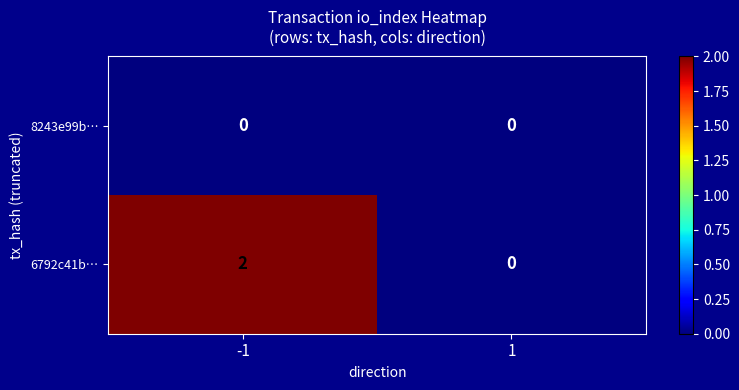

Between -1 and 1, which series saw the biggest shift?

6792c41b…